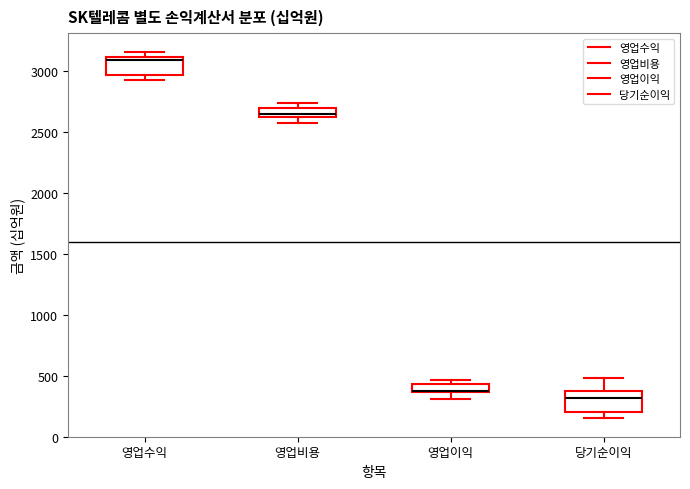

Where is the upper edge of the box for 영업이익 on the y-axis? The values are not printed on the chart, so give them approximately, as read against the axis.

450